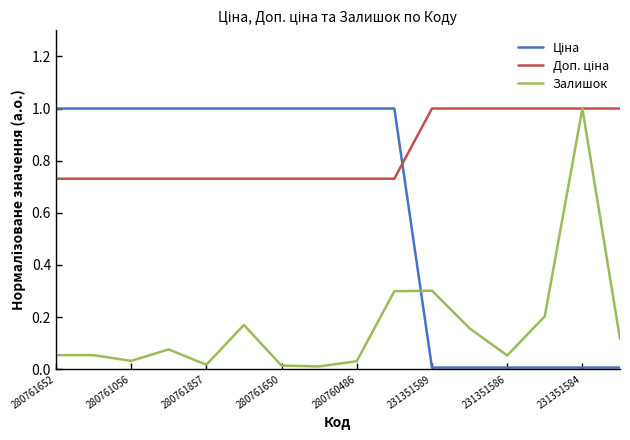

Does the chart have visible grid lines?

No